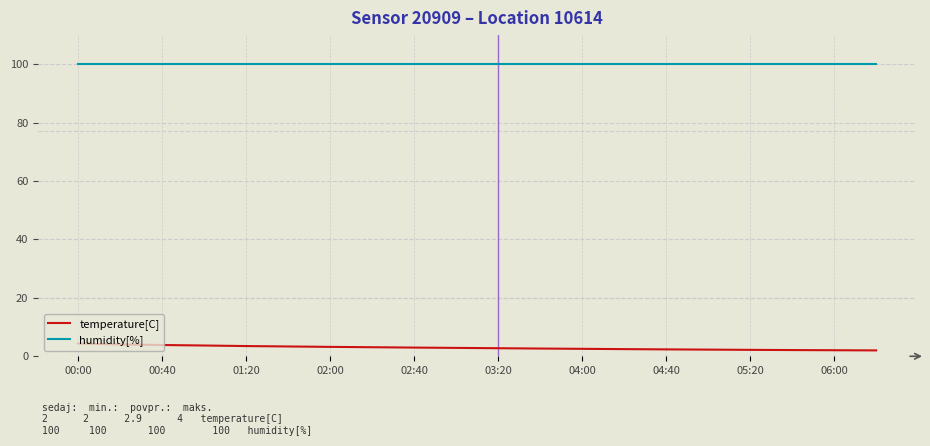

Which series has the largest total across all categories?

humidity[%]